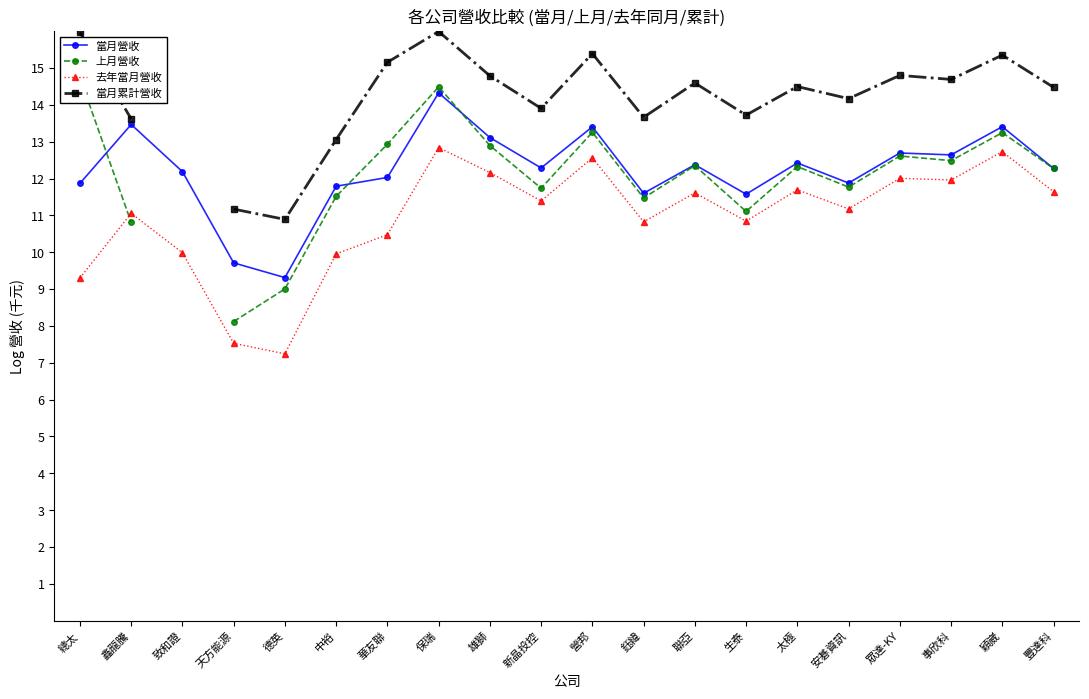

What is the label of the 11th point from the left?

營邦